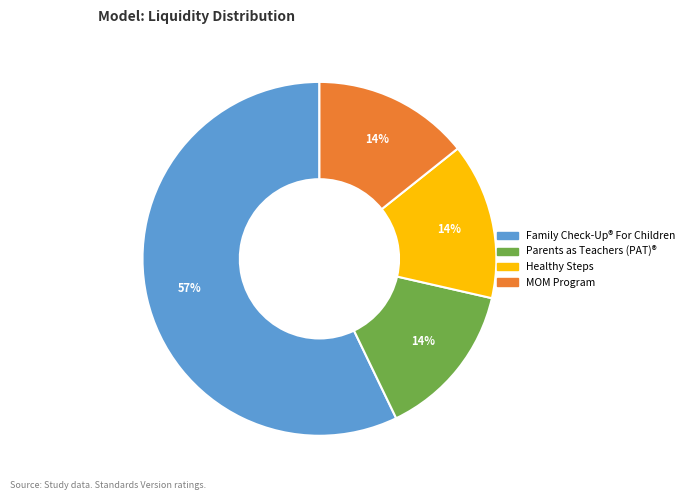

True or false: Parents as Teachers (PAT)® accounts for 20% of the total.

False